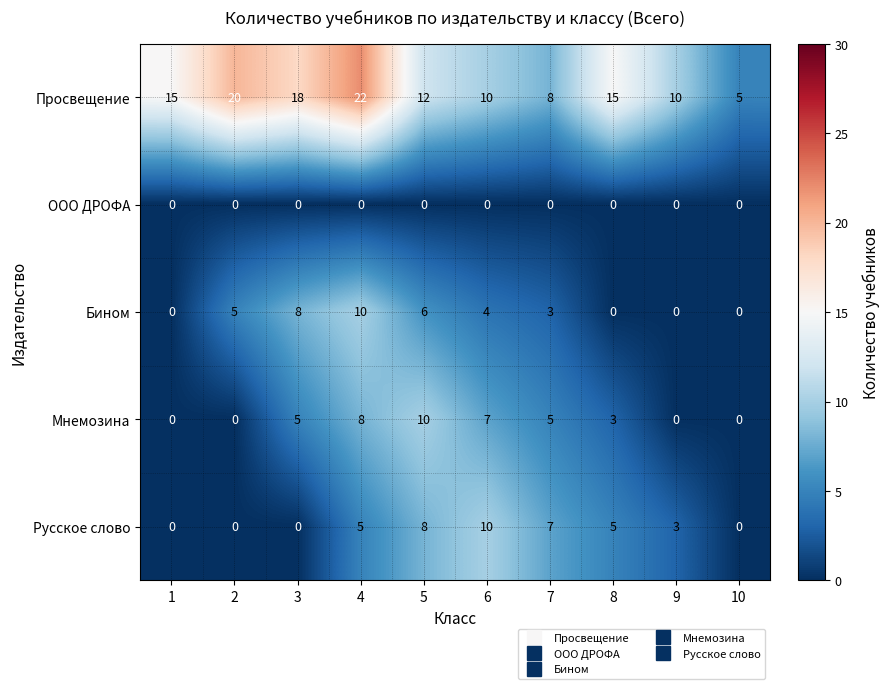

What is the maximum value shown in the chart?

22